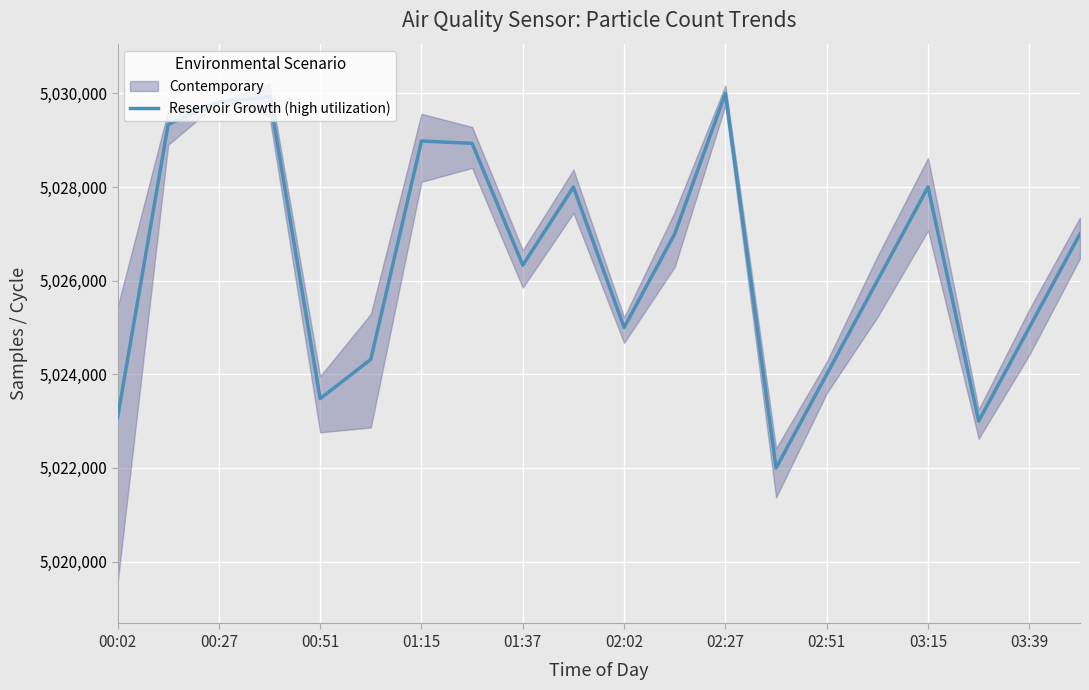

The value of Reservoir Growth (high utilization) at 01:37 is 5026331. True or false?

True